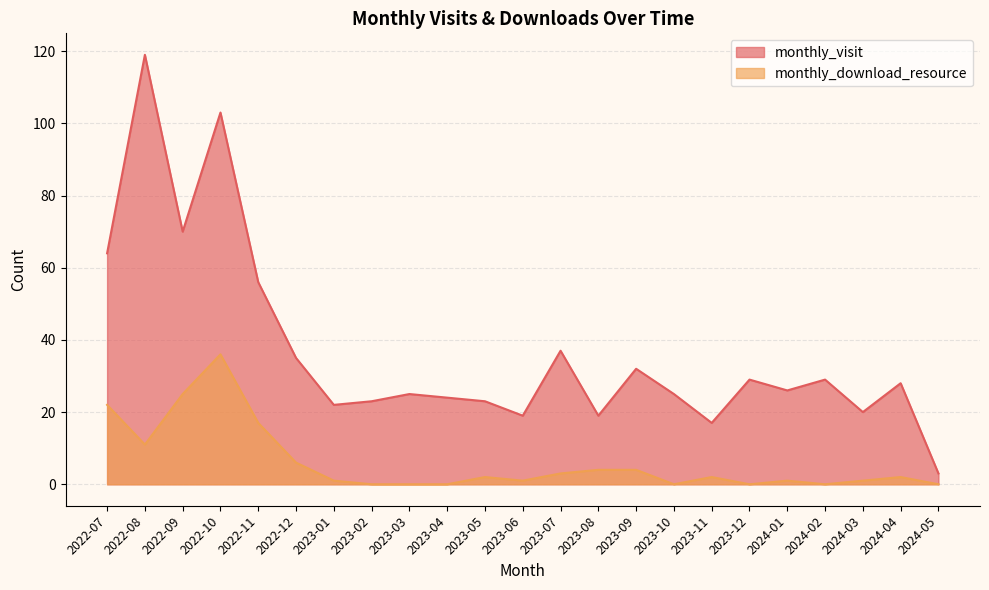

True or false: monthly_download_resource and monthly_visit intersect in this chart.

False